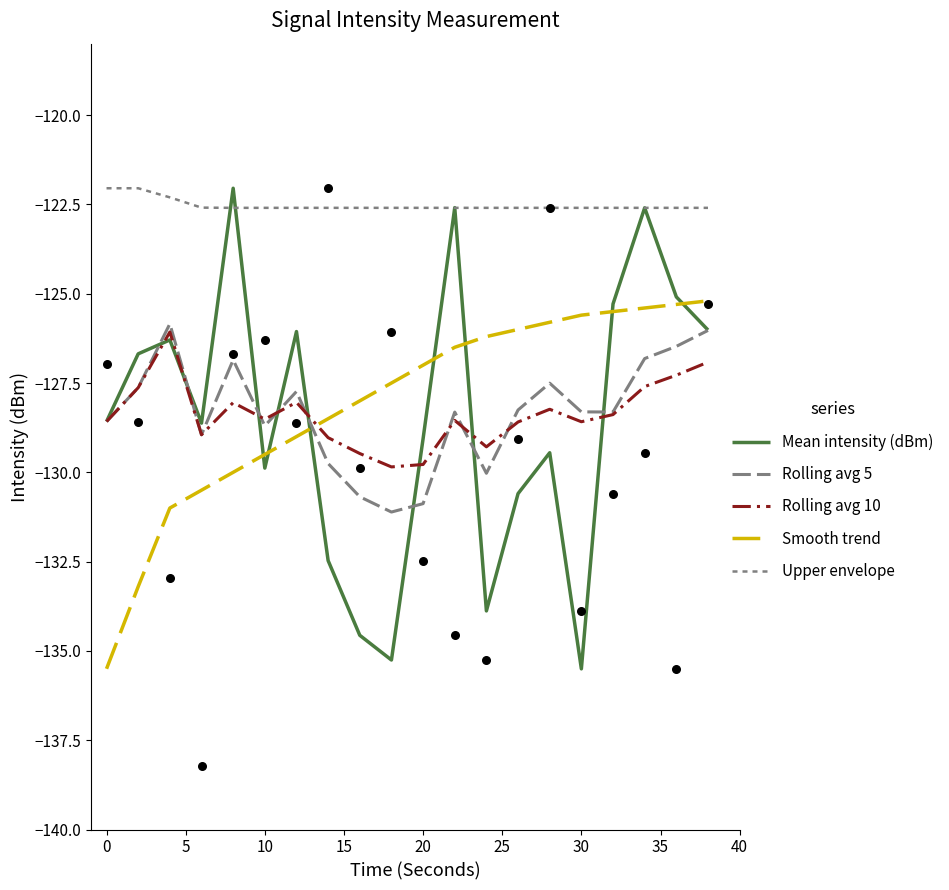

At how many categories does at least one series exceed -128?

20